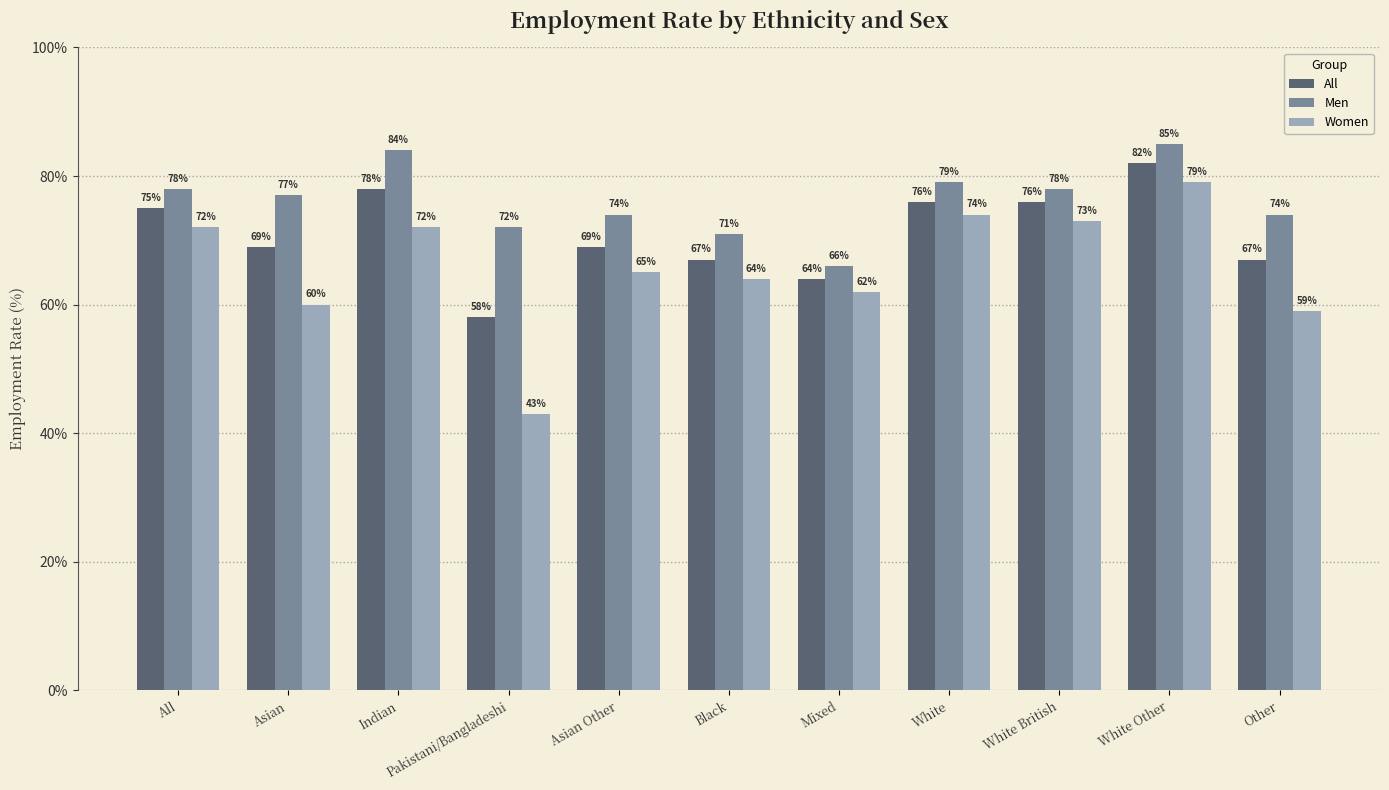

The Men series shows 121 at All. True or false?

False